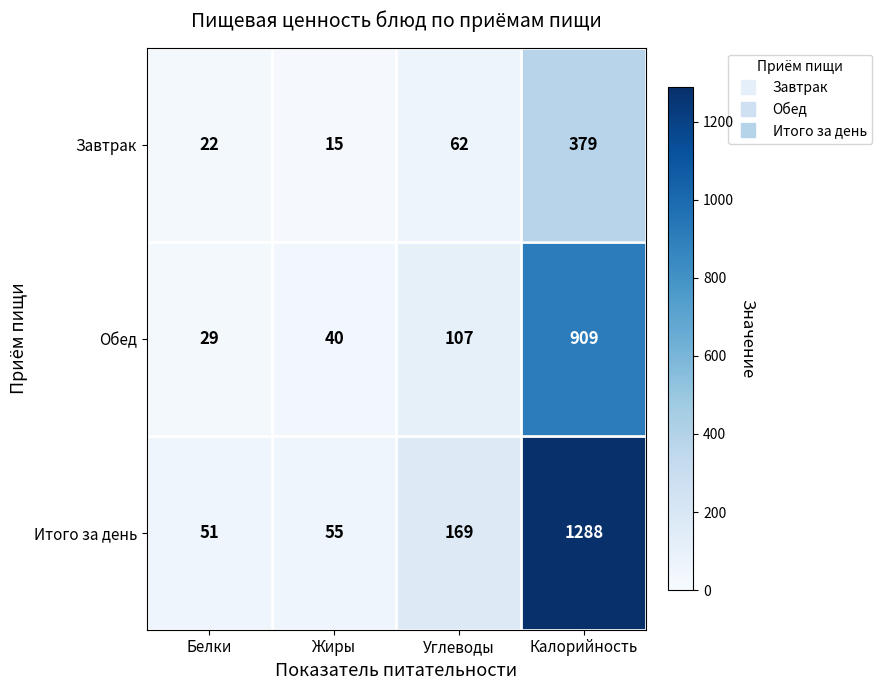

What is the spread (max minus min) of values at Углеводы?

107